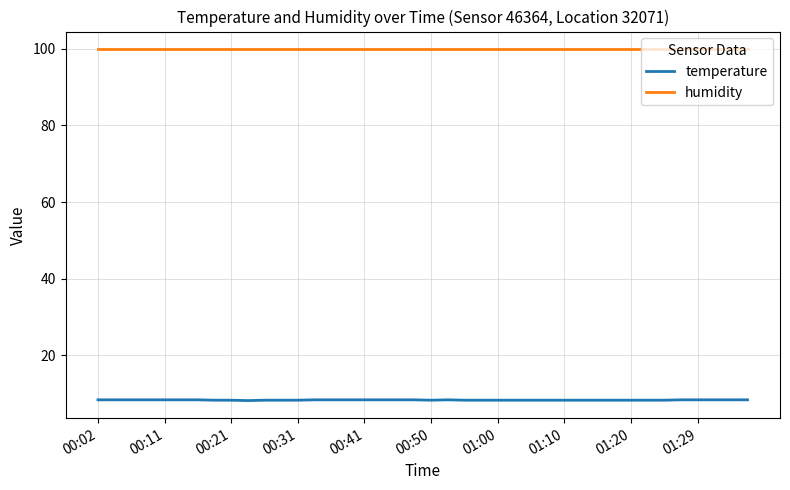

Which series has the largest total across all categories?

humidity